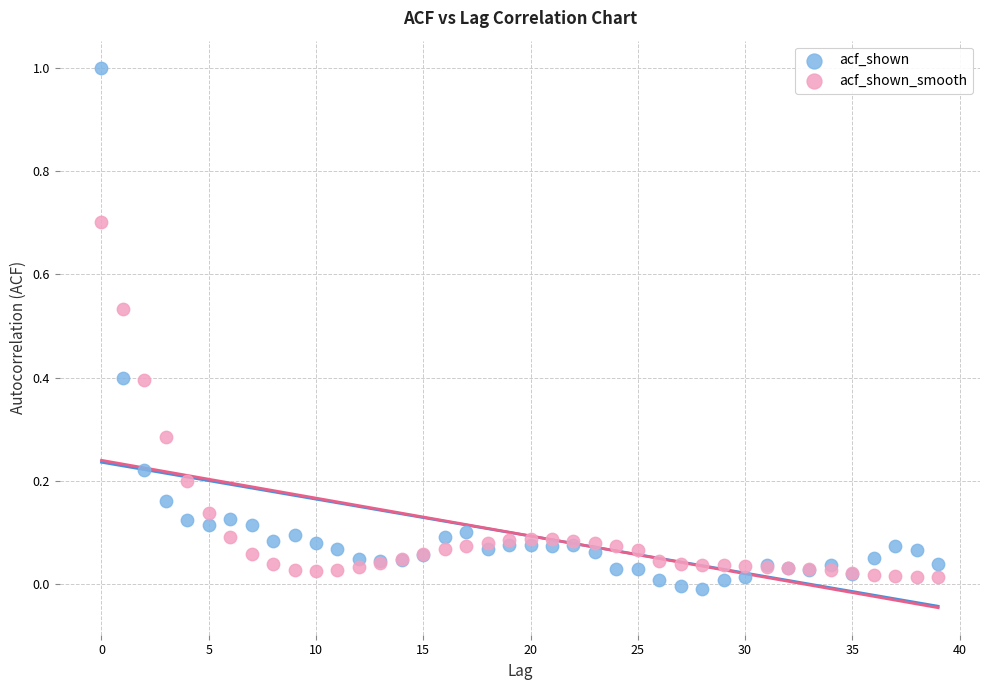

Which series reaches the maximum Y coordinate?

acf_shown